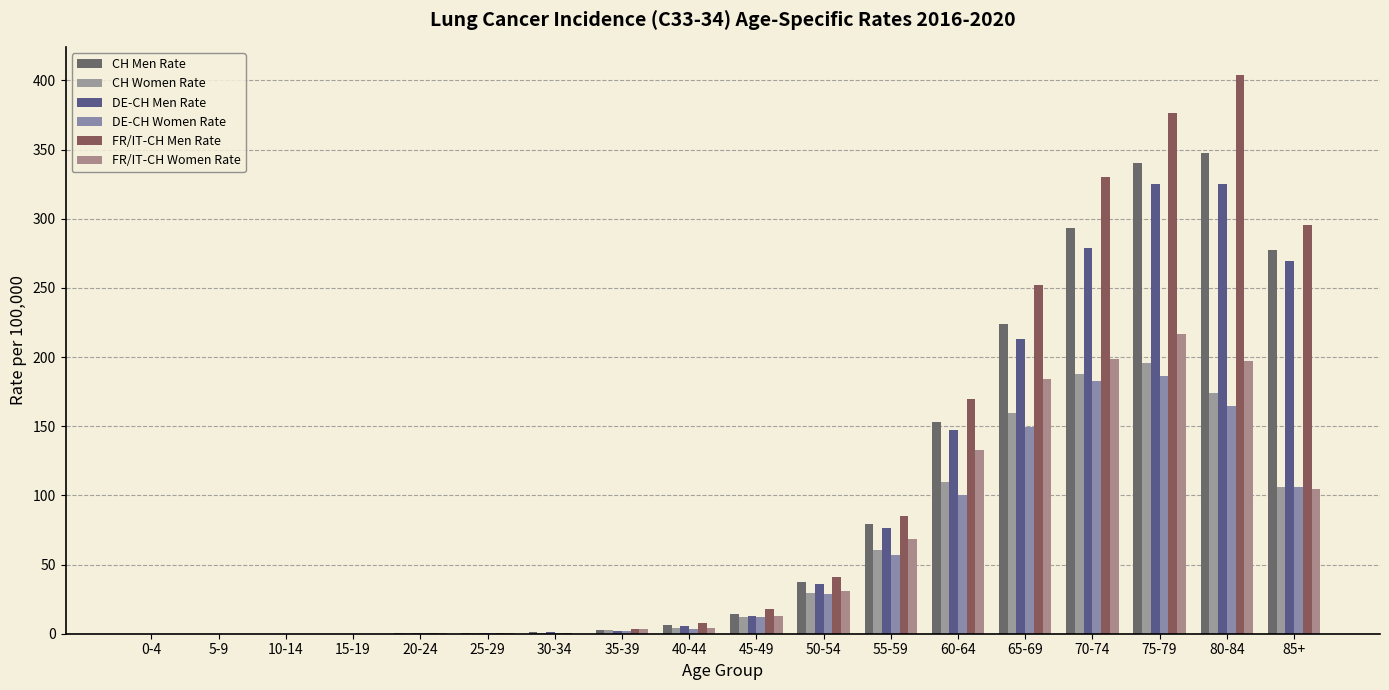

What position from the left is 80-84?

17